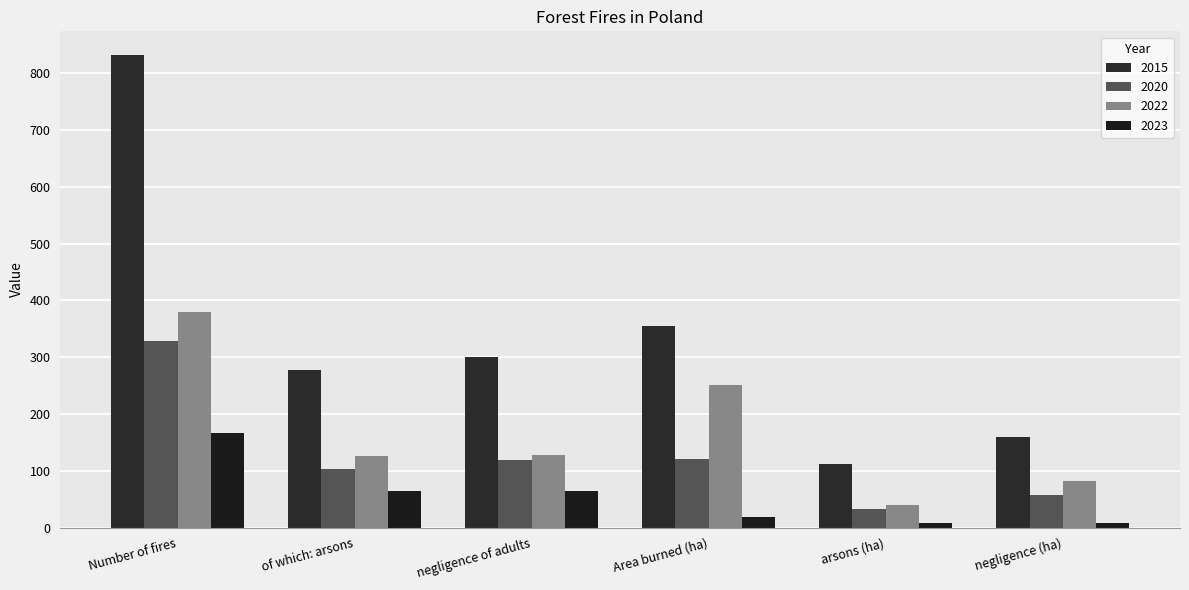

At of which: arsons, list the series in order from smallest to largest.

2023, 2020, 2022, 2015